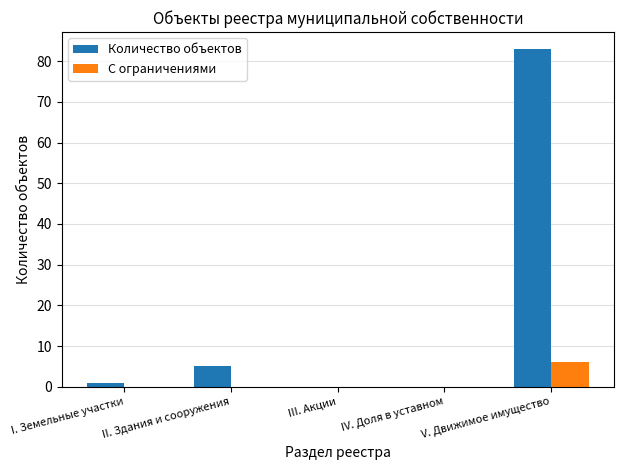

Reading left to right, transcribe all the data shown in this chart.

Количество объектов: I. Земельные участки=1	II. Здания и сооружения=5	III. Акции=0	IV. Доля в уставном=0	V. Движимое имущество=83
С ограничениями: I. Земельные участки=0	II. Здания и сооружения=0	III. Акции=0	IV. Доля в уставном=0	V. Движимое имущество=6